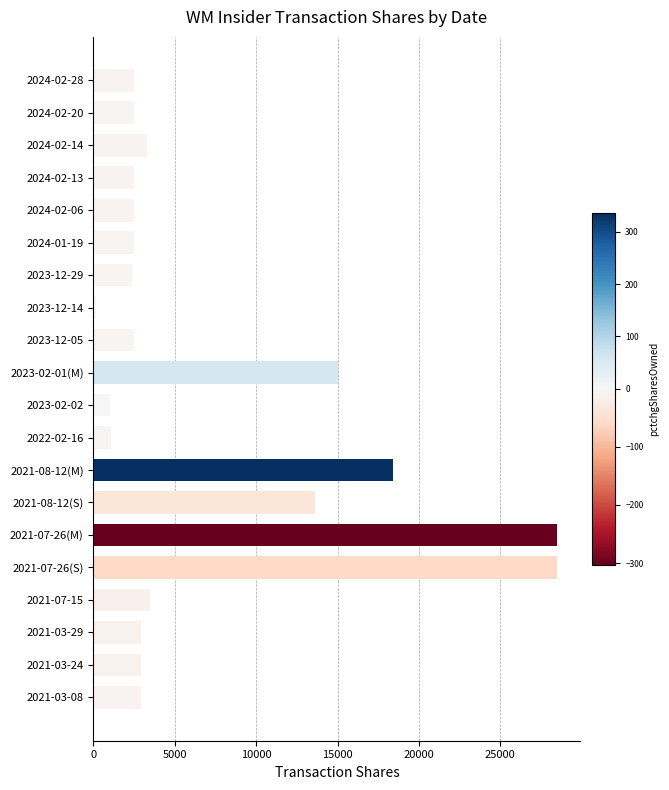

What is the label of the 19th bar from the top?

2021-03-24